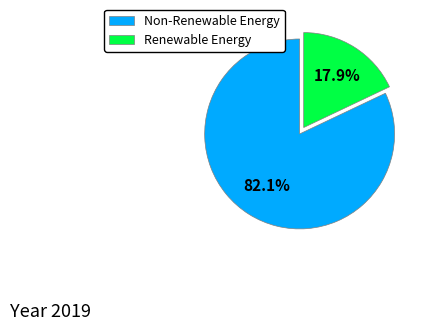

Which category accounts for the majority?

Non-Renewable Energy